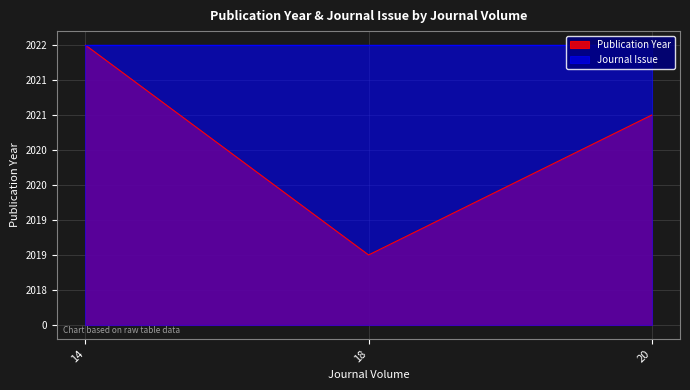

What are all the series names shown in the legend?

Publication Year, Journal Issue